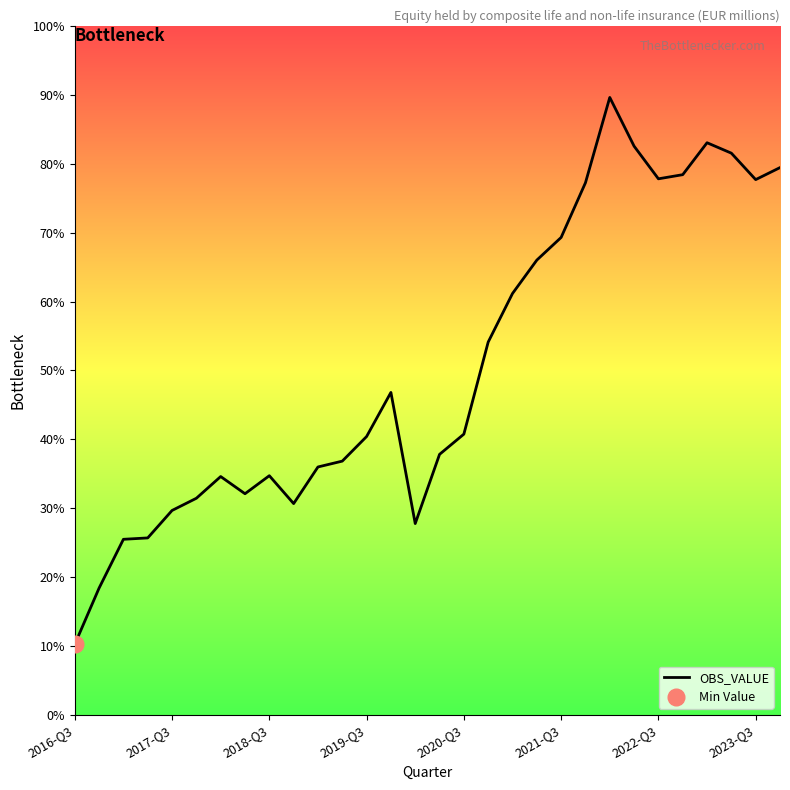

Does the chart display data point markers on the line(s)?

No